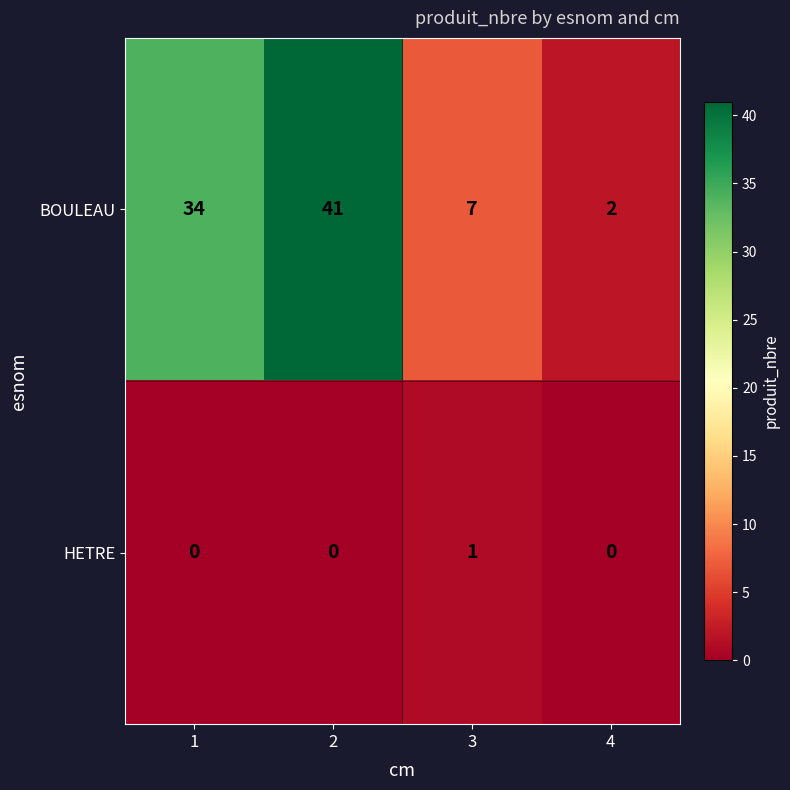

Which series has the largest total across all categories?

BOULEAU